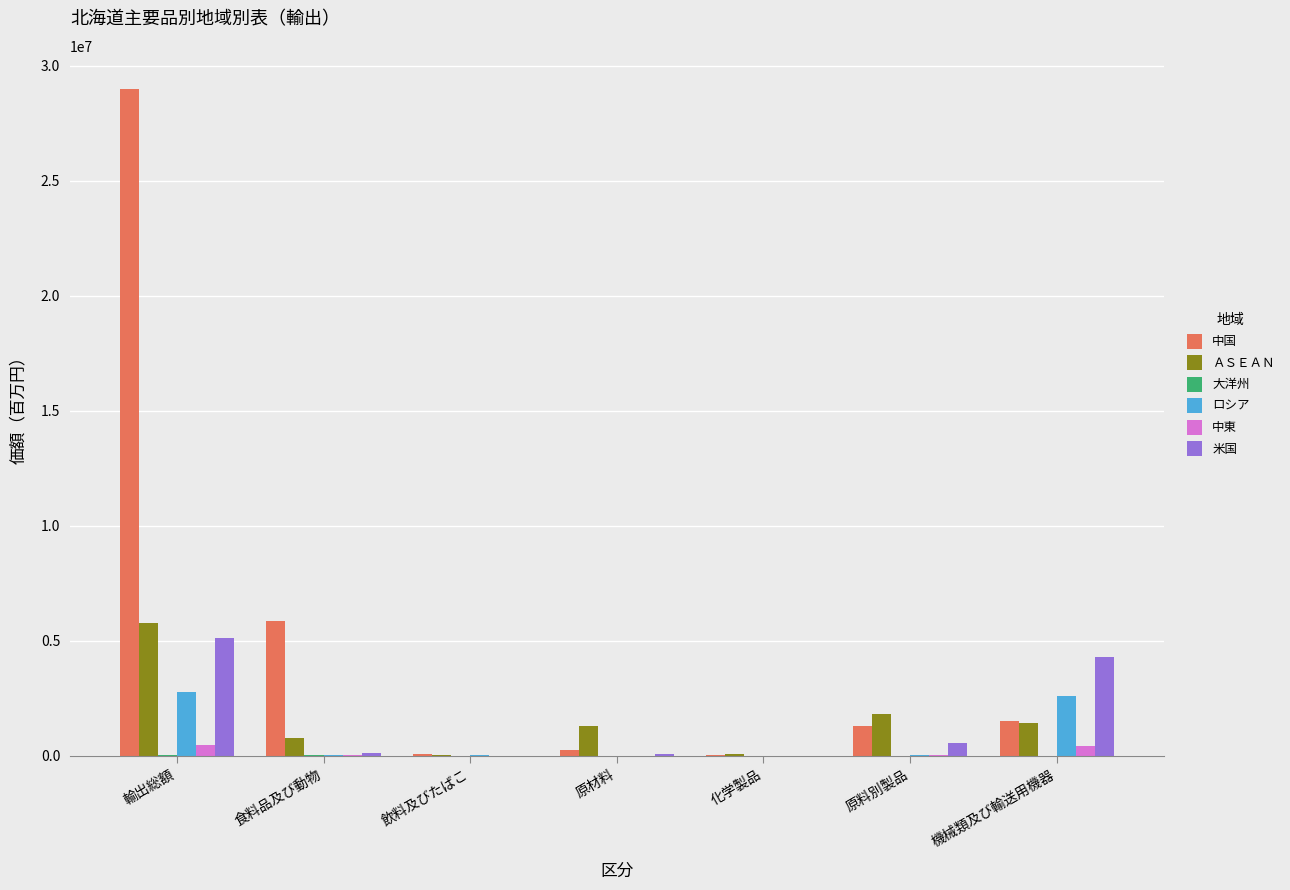

Which series changed the most between 輸出総額 and 飲料及びたばこ?

中国